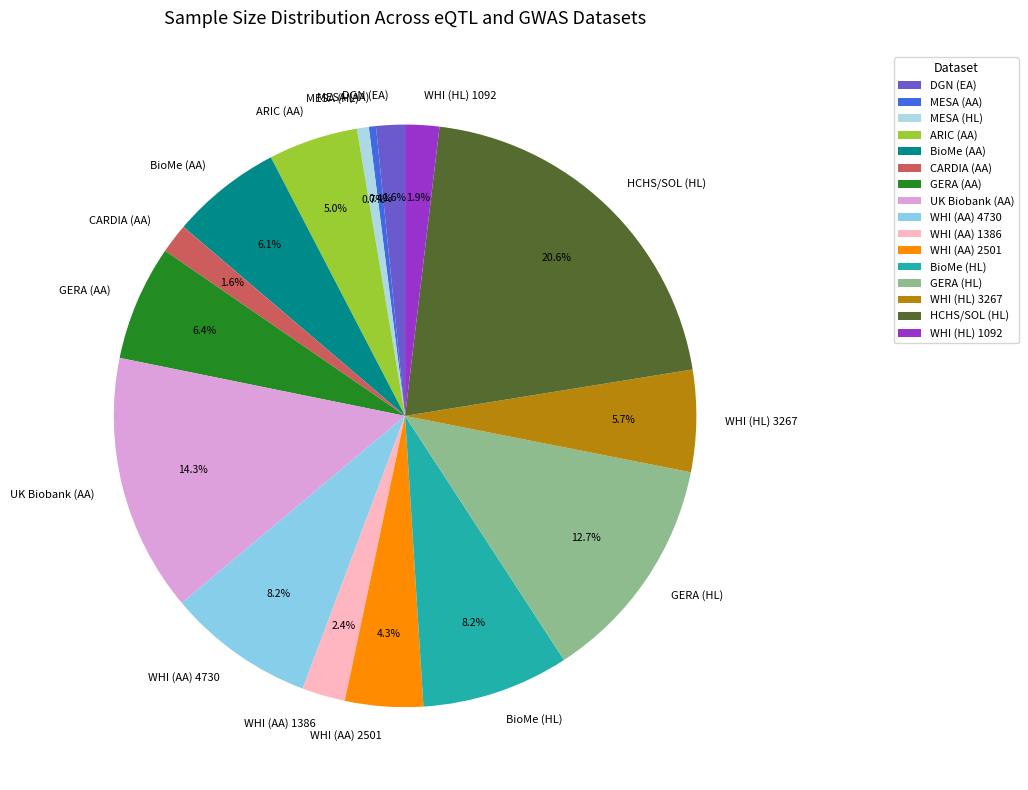

Between DGN (EA) and GERA (AA), which is larger?

GERA (AA)